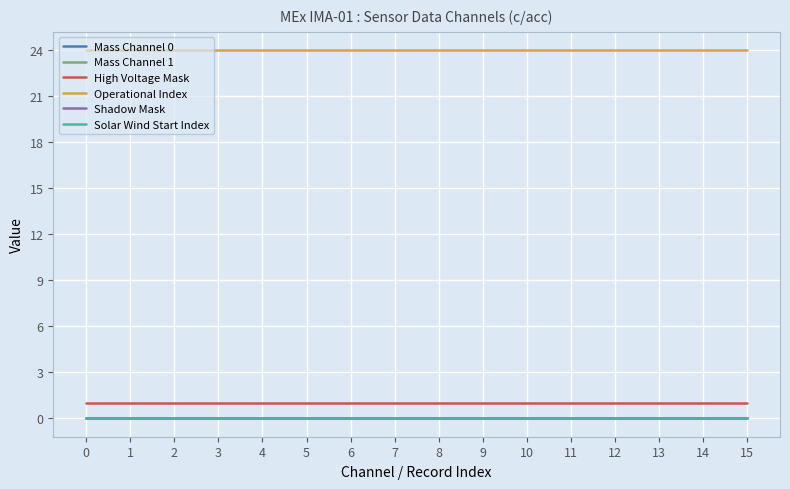

Reading left to right, list all the values displayed in this chart.

Mass Channel 0: 0	0	0	0	0	0	0	0	0	0	0	0	0	0	0	0
Mass Channel 1: 0	0	0	0	0	0	0	0	0	0	0	0	0	0	0	0
High Voltage Mask: 1	1	1	1	1	1	1	1	1	1	1	1	1	1	1	1
Operational Index: 24	24	24	24	24	24	24	24	24	24	24	24	24	24	24	24
Shadow Mask: 0	0	0	0	0	0	0	0	0	0	0	0	0	0	0	0
Solar Wind Start Index: 0	0	0	0	0	0	0	0	0	0	0	0	0	0	0	0